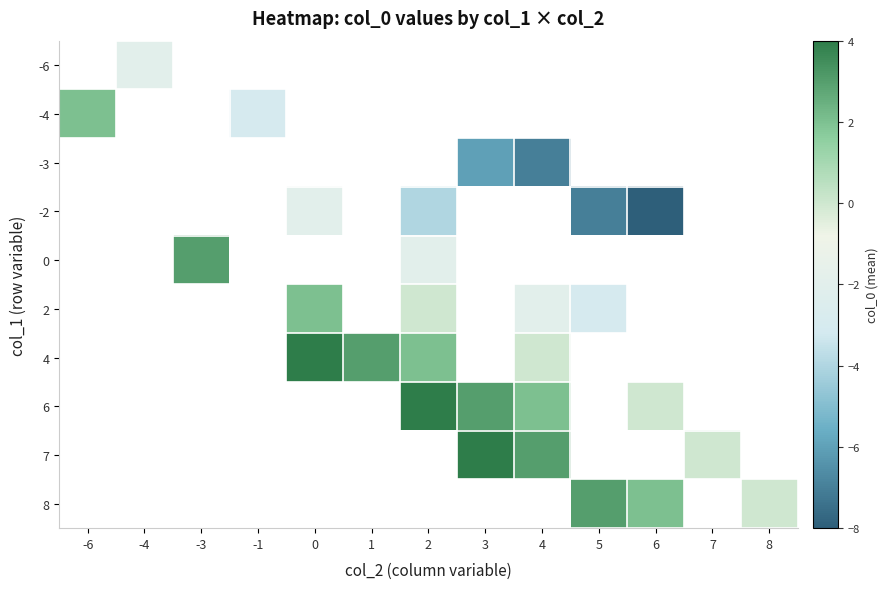

Count the number of categories in the chart.

13